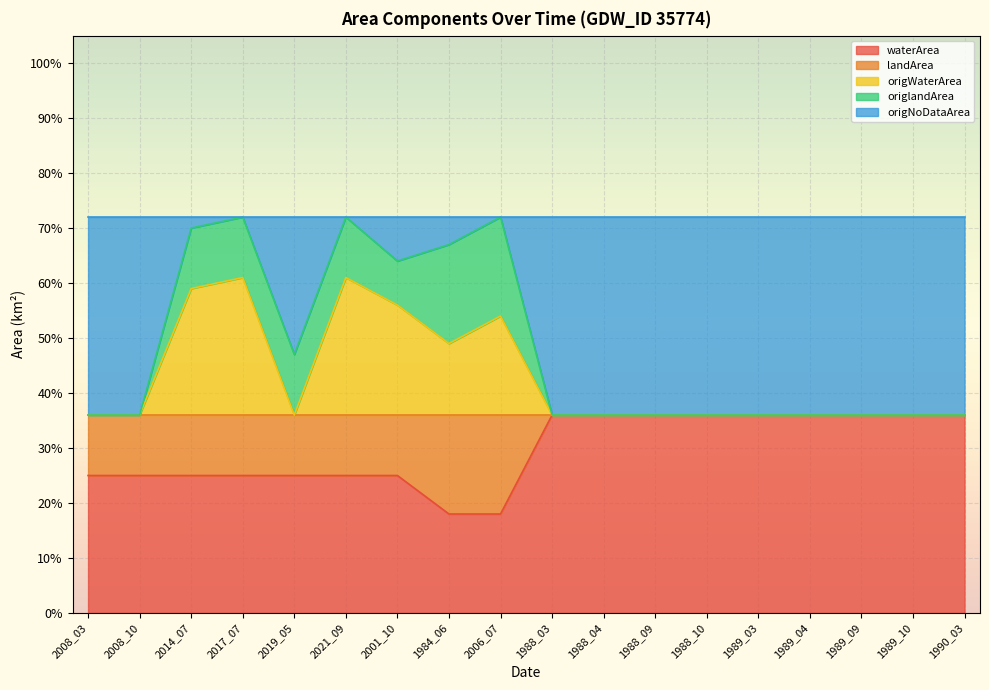

What position from the right is 1988_04?

8